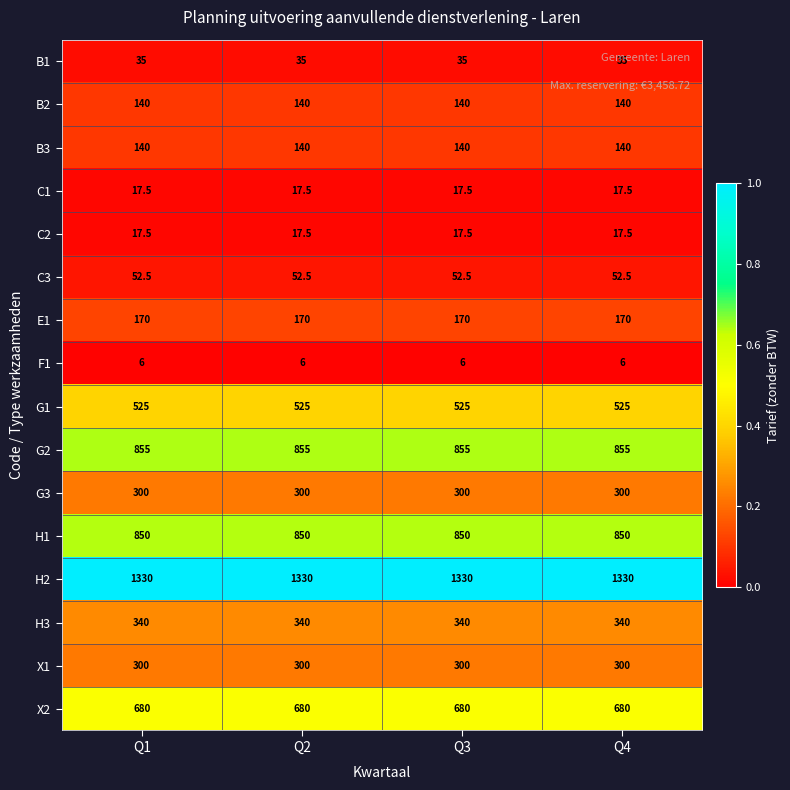

What is the total value across all series at Q2?

5758.5